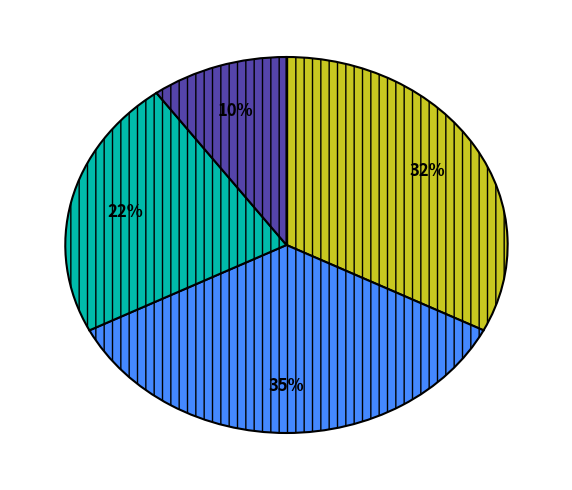

How many slices are in this pie chart?

4